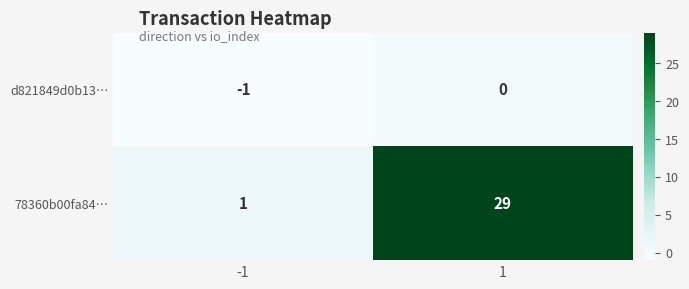

Reading left to right, extract all data points from this chart.

d821849d0b13…: -1	0
78360b00fa84…: 1	29